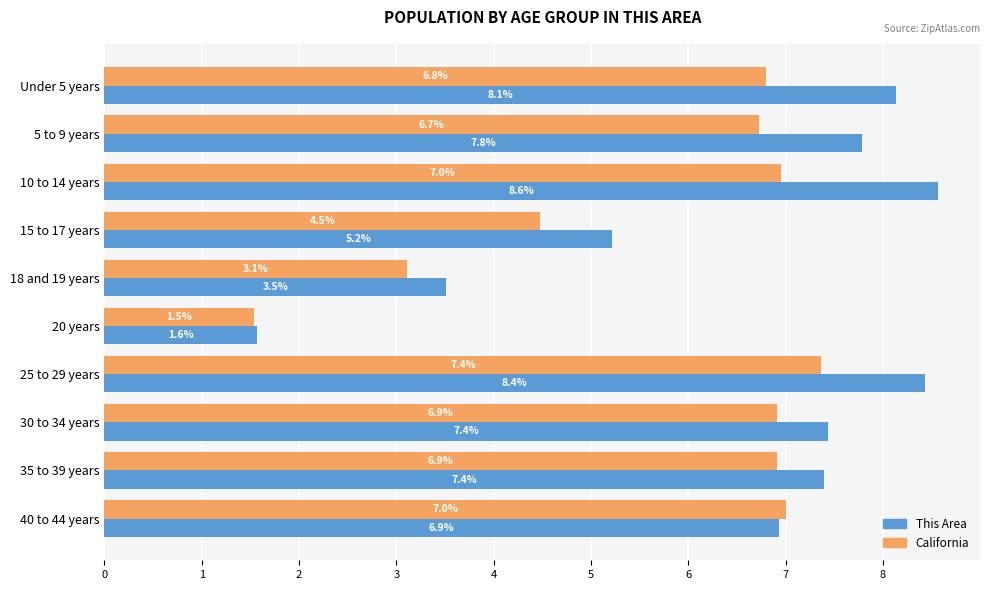

At how many categories does at least one series exceed 4?

8